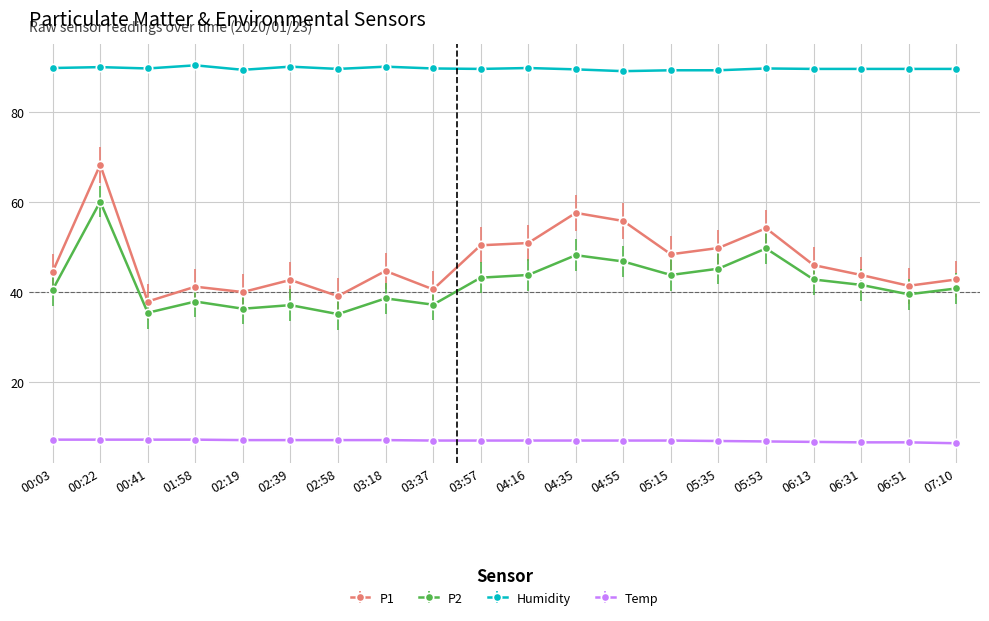

True or false: P1 has a value of 44.4 at 00:03.

True